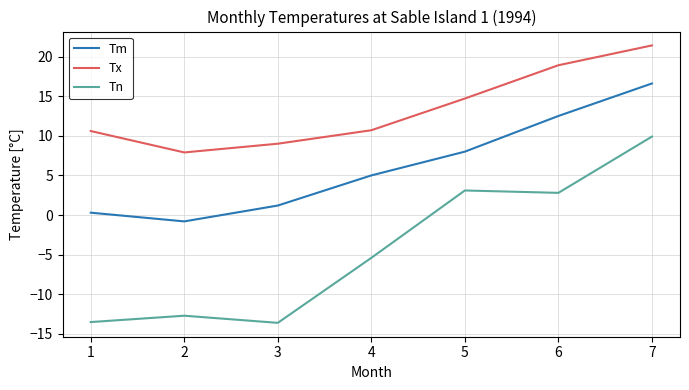

True or false: Tn and Tx cross at least once.

False